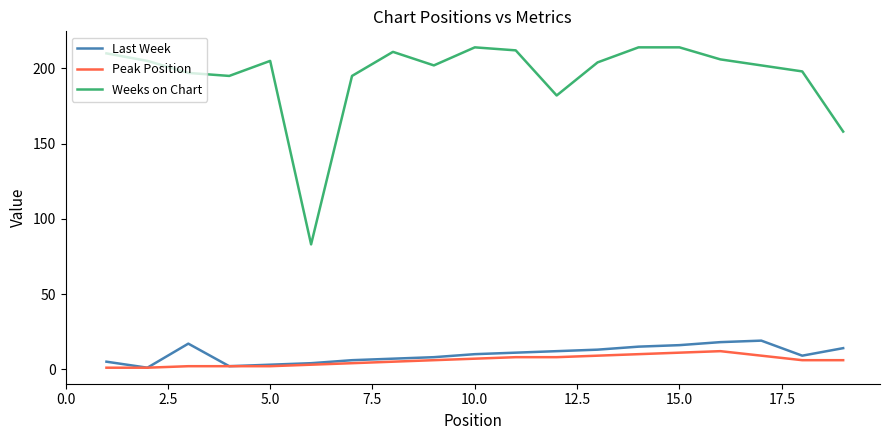

Which series has the largest total across all categories?

Weeks on Chart